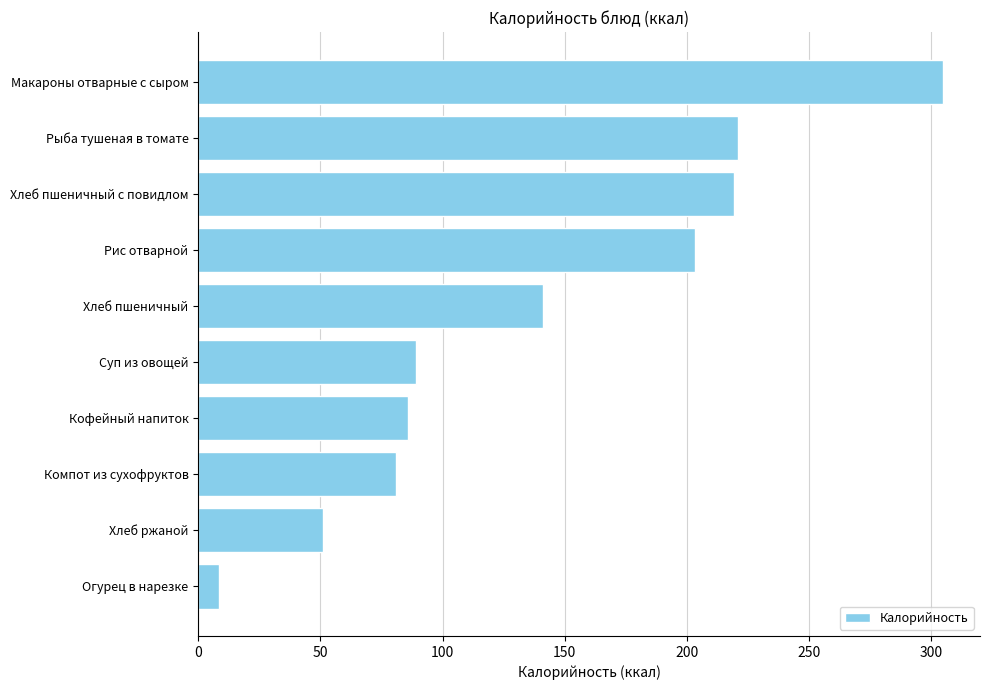

Where is the data nearest to the value 156?

Хлеб пшеничный